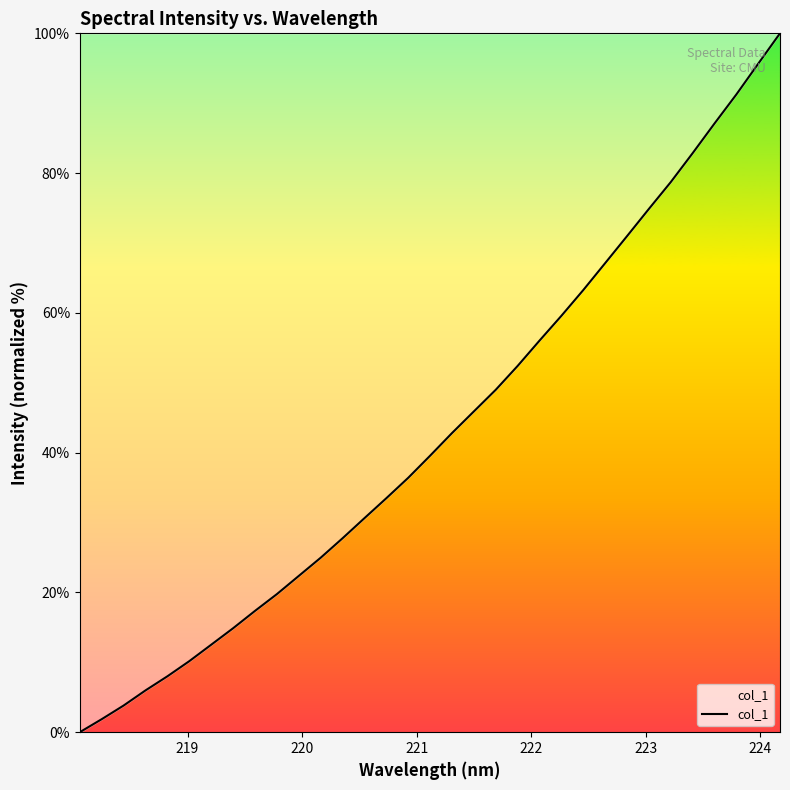

What is the difference between the maximum and minimum values?

100.0